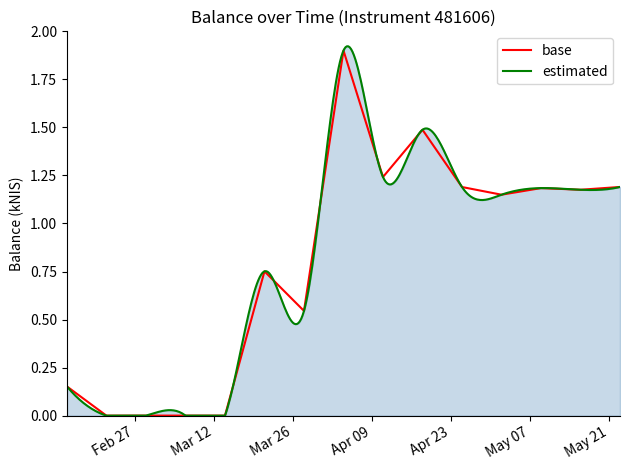

What is the average value?

0.8